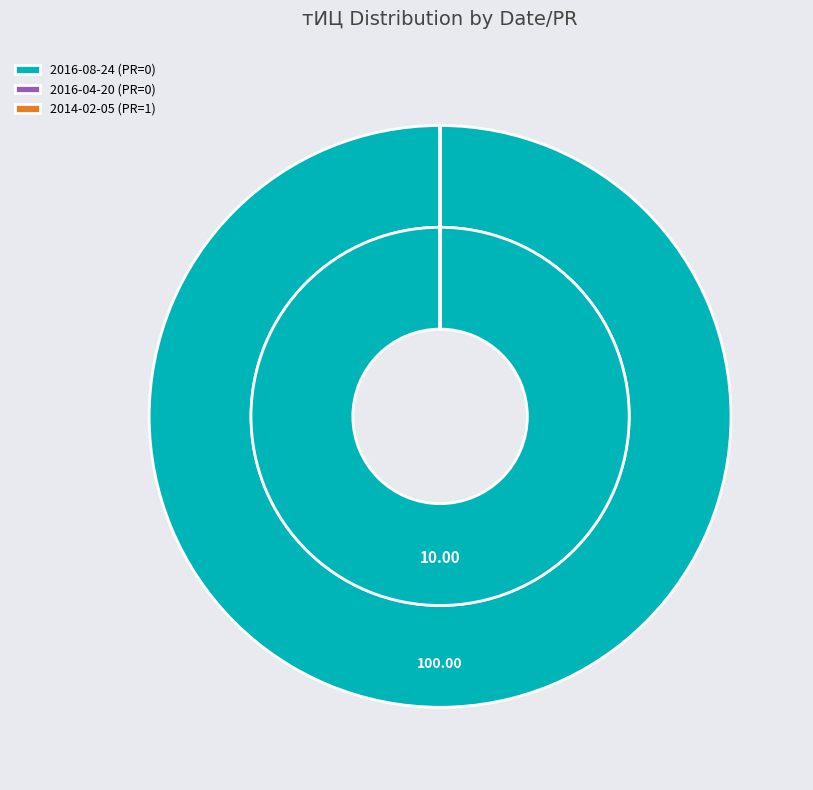

How many slices are in this pie chart?

3